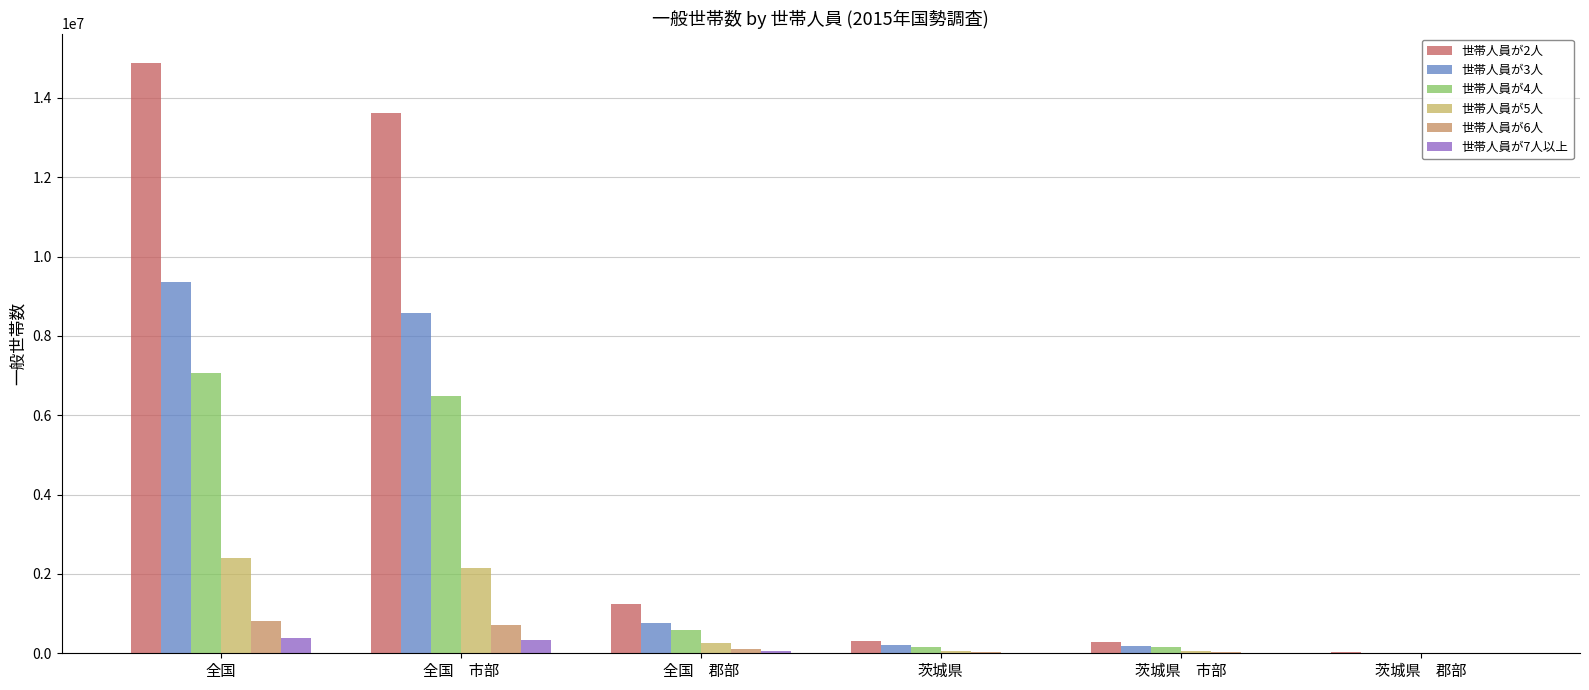

The 世帯人員が5人 series shows 57696 at 茨城県　市部. True or false?

True